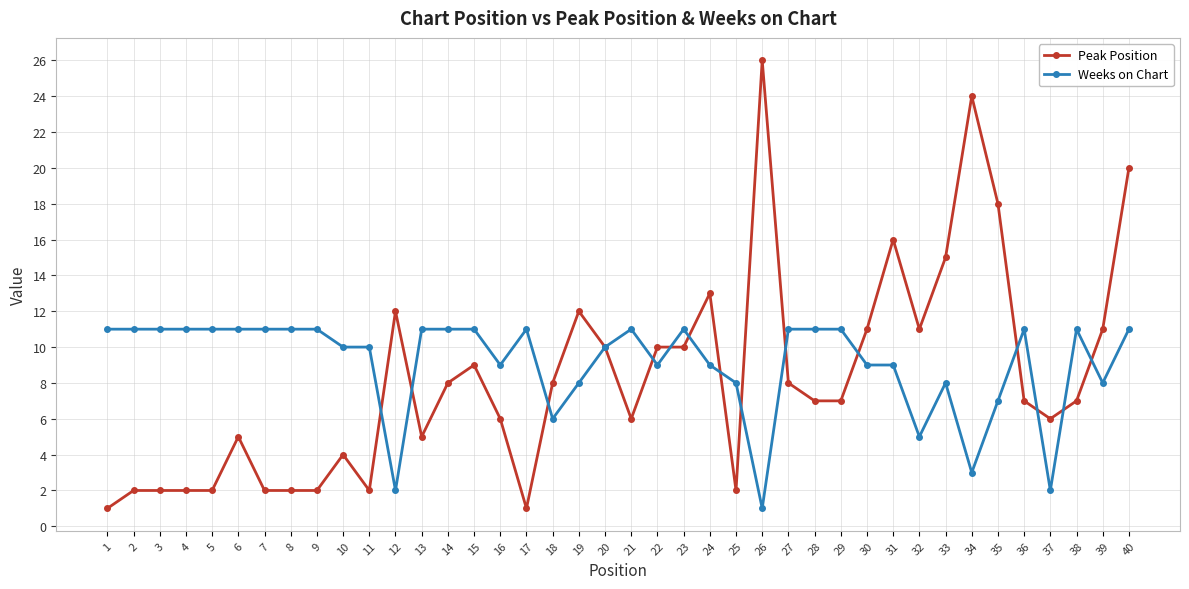

Reading right to left, transcribe all the data shown in this chart.

Peak Position: 40=20	39=11	38=7	37=6	36=7	35=18	34=24	33=15	32=11	31=16	30=11	29=7	28=7	27=8	26=26	25=2	24=13	23=10	22=10	21=6	20=10	19=12	18=8	17=1	16=6	15=9	14=8	13=5	12=12	11=2	10=4	9=2	8=2	7=2	6=5	5=2	4=2	3=2	2=2	1=1
Weeks on Chart: 40=11	39=8	38=11	37=2	36=11	35=7	34=3	33=8	32=5	31=9	30=9	29=11	28=11	27=11	26=1	25=8	24=9	23=11	22=9	21=11	20=10	19=8	18=6	17=11	16=9	15=11	14=11	13=11	12=2	11=10	10=10	9=11	8=11	7=11	6=11	5=11	4=11	3=11	2=11	1=11